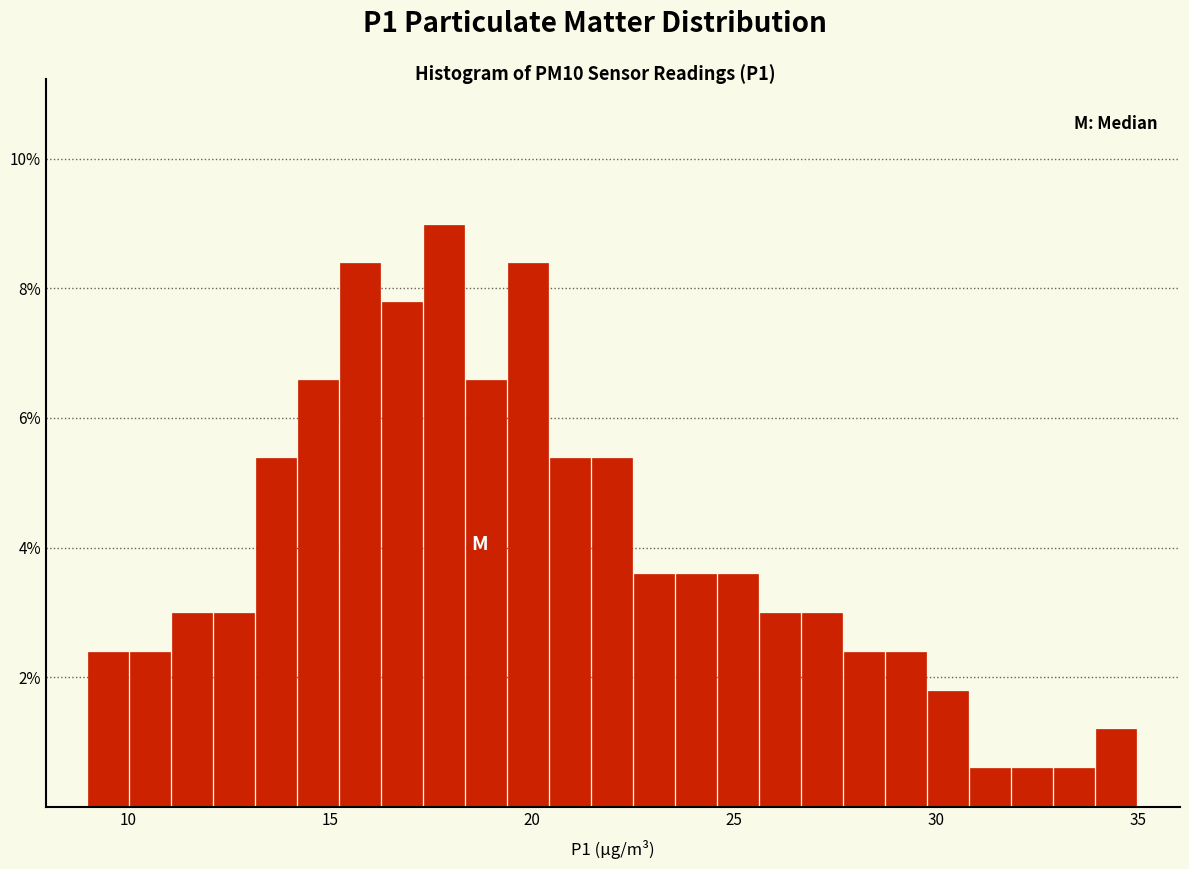

Read against the x-axis, roughly where is the centre of the tallest bar?

18.0